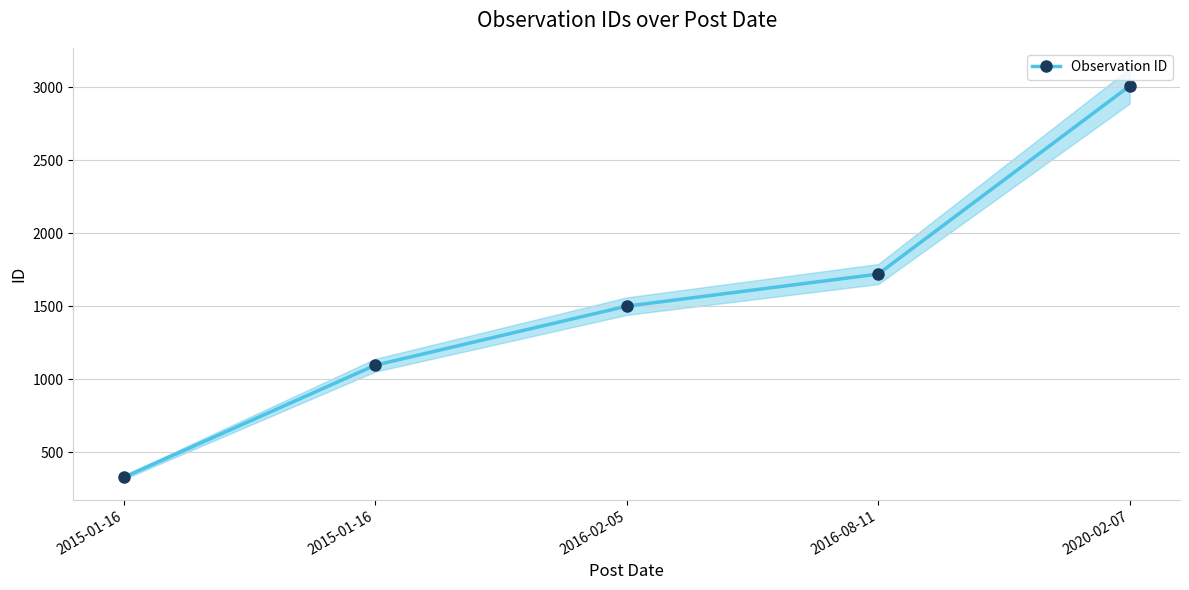

Reading left to right, list all the values displayed in this chart.

326	1095	1500	1720	3010